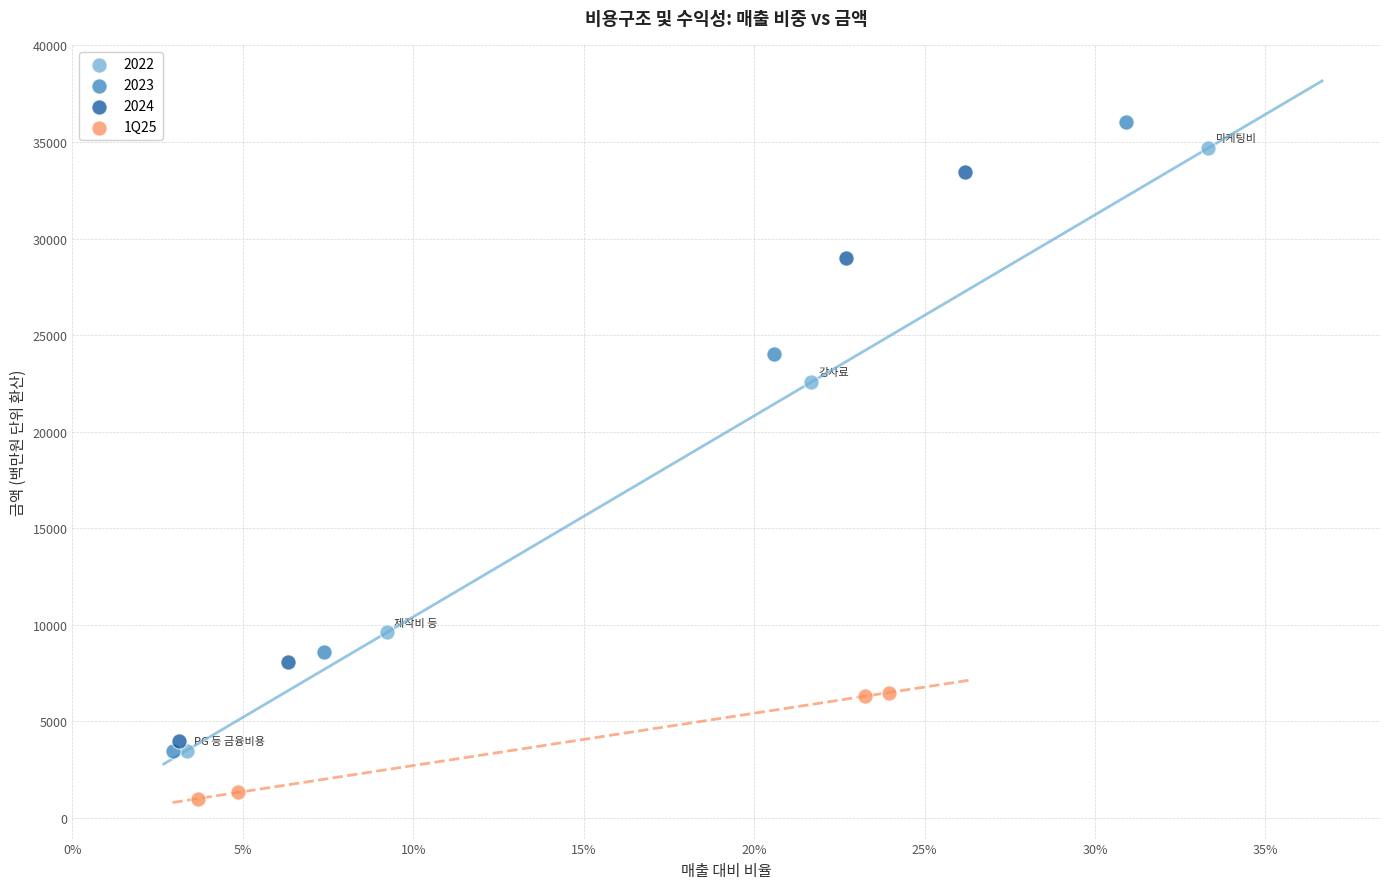

Which series contains the lowest Y value?

1Q25